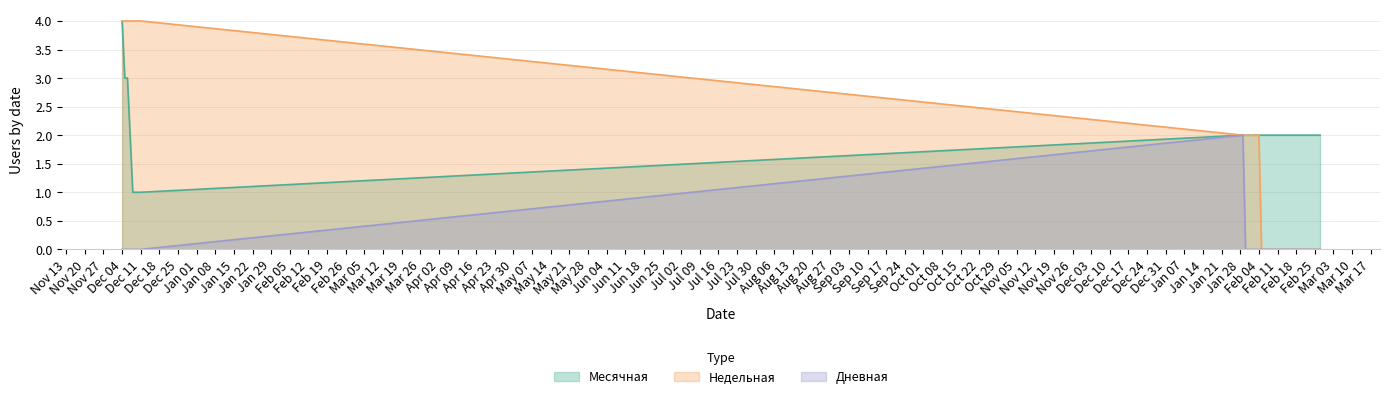

True or false: Дневная has a value of 0 at 2024-01-30.

True